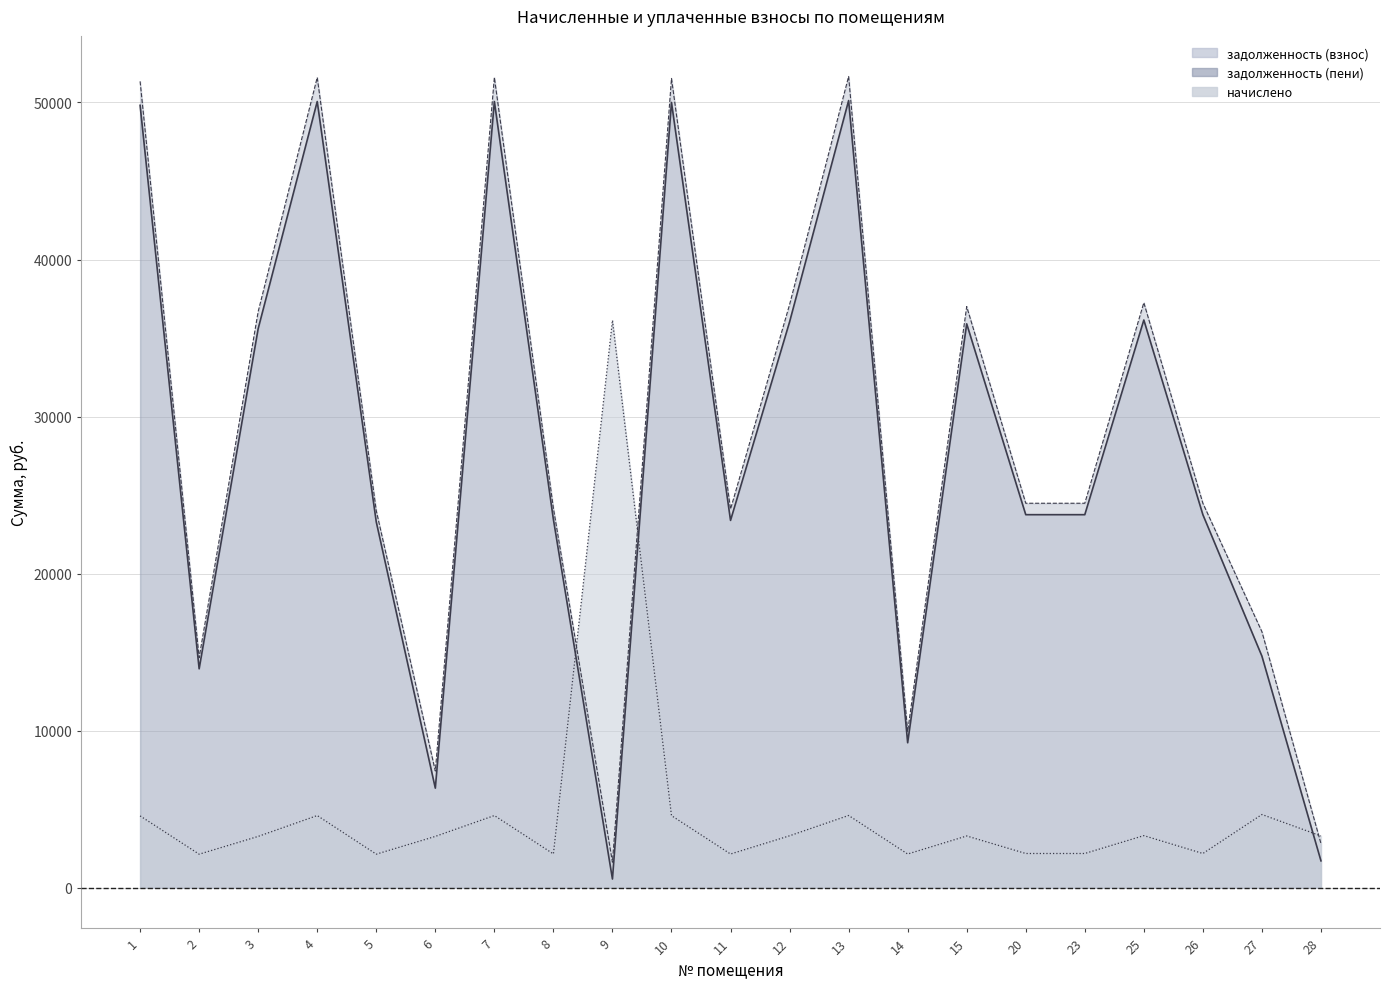

List the labels in order of задолженность (пени) value, smallest first.

9, 28, 6, 14, 2, 27, 5, 11, 8, 20, 23, 26, 3, 15, 12, 25, 1, 10, 4, 7, 13